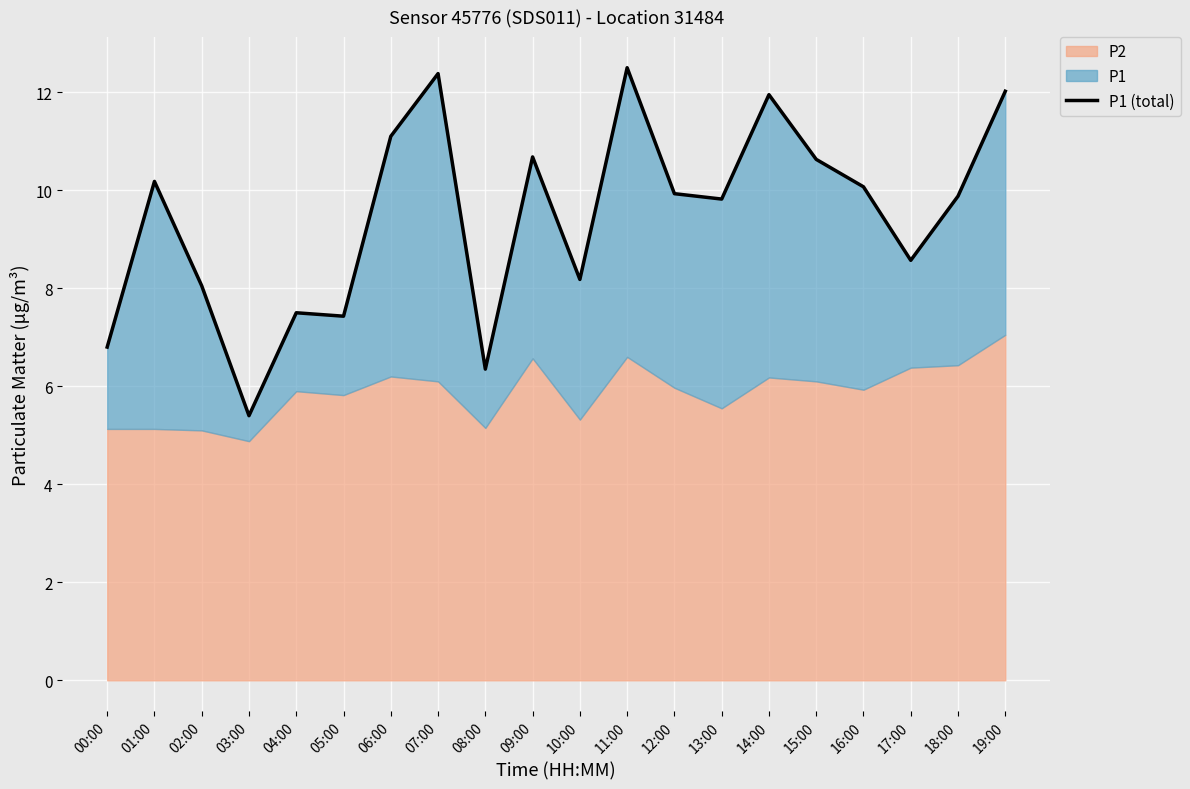

How many interior local valleys (lower than both neighbors) does the data have?

6